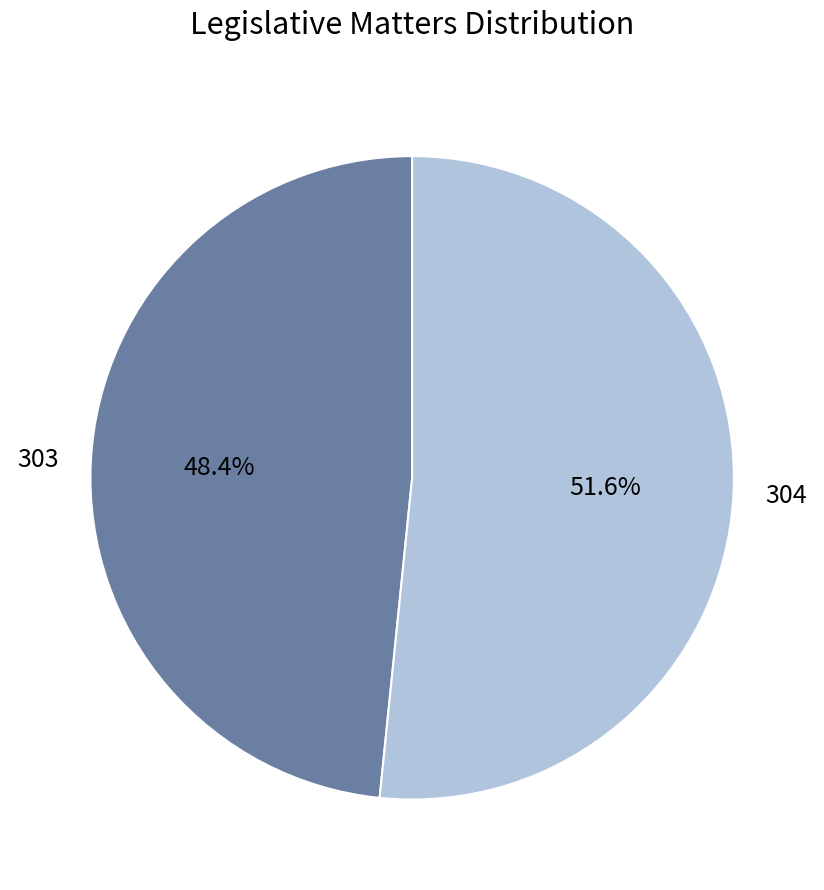

Count the number of slices in the pie.

2